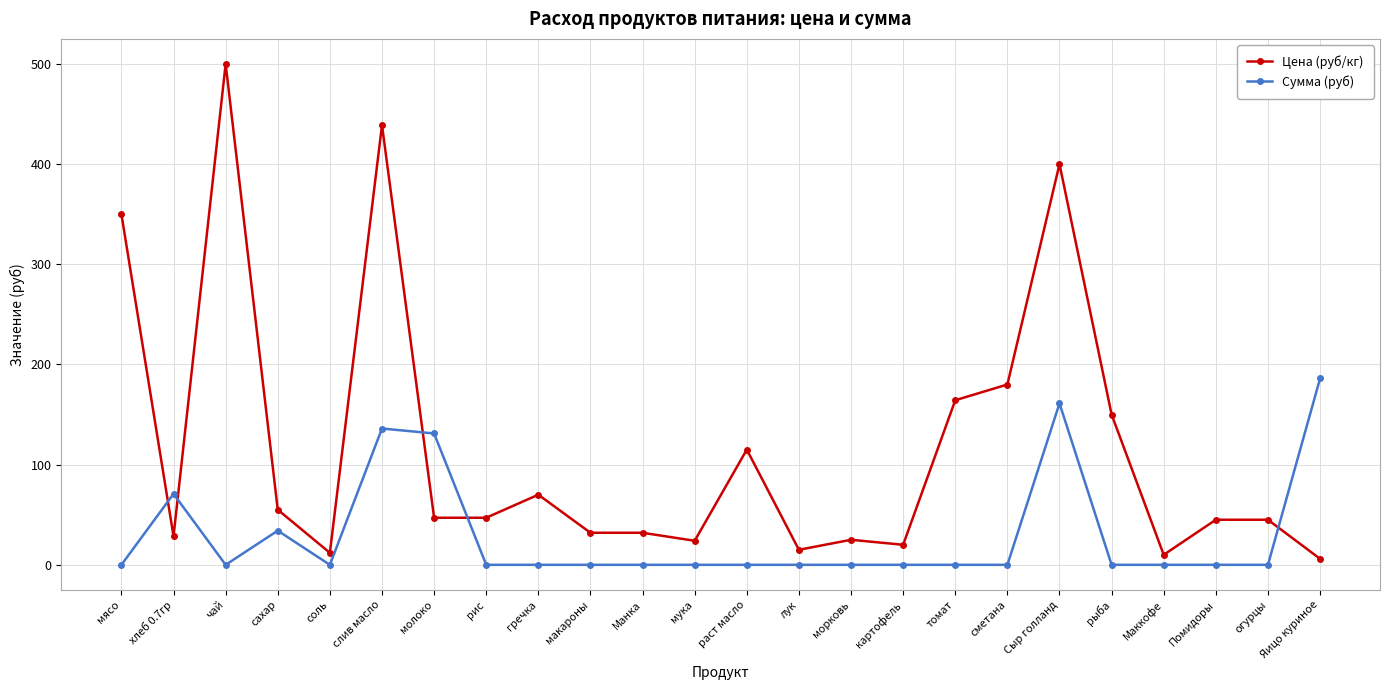

What is the sum of the Цена (руб/кг) values at лук and морковь?

40.0